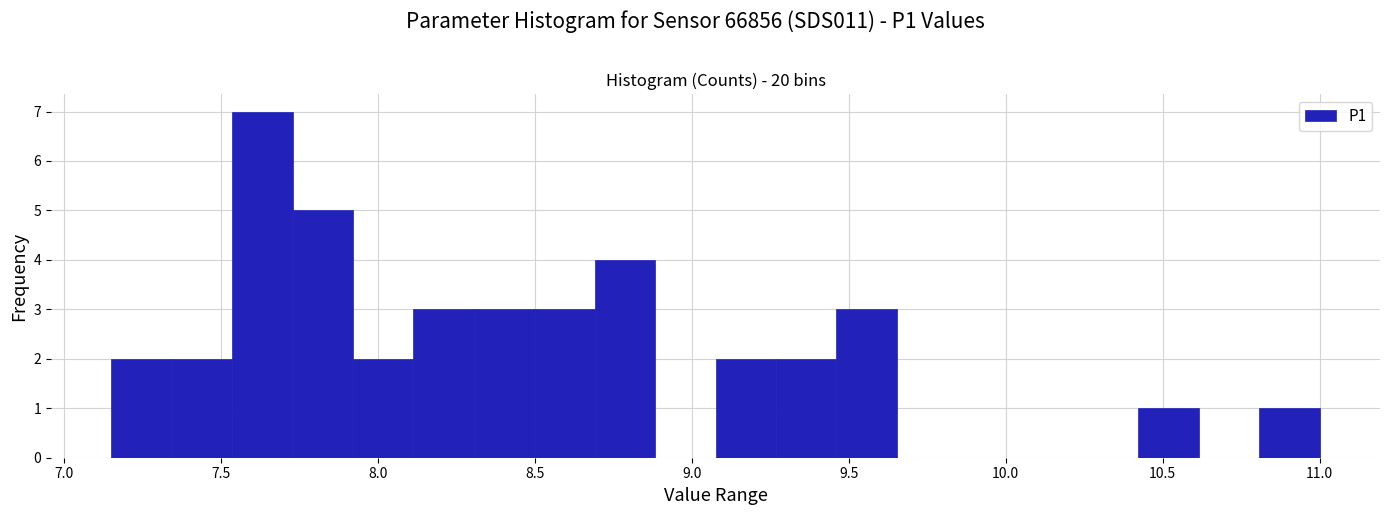

Read against the x-axis, roughly where is the centre of the tallest bar?

7.65